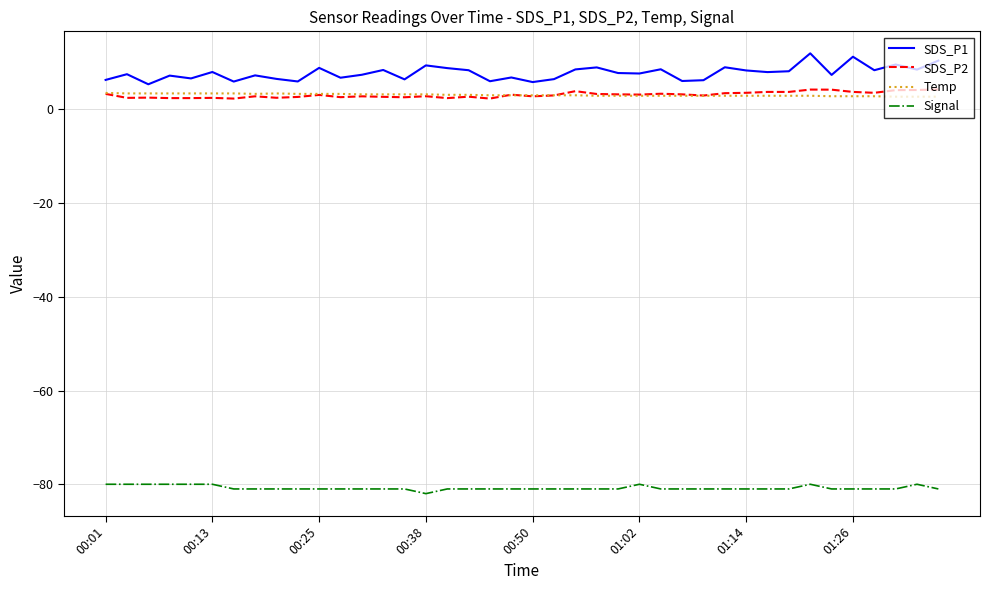

Which series has the largest range (max minus min)?

SDS_P1